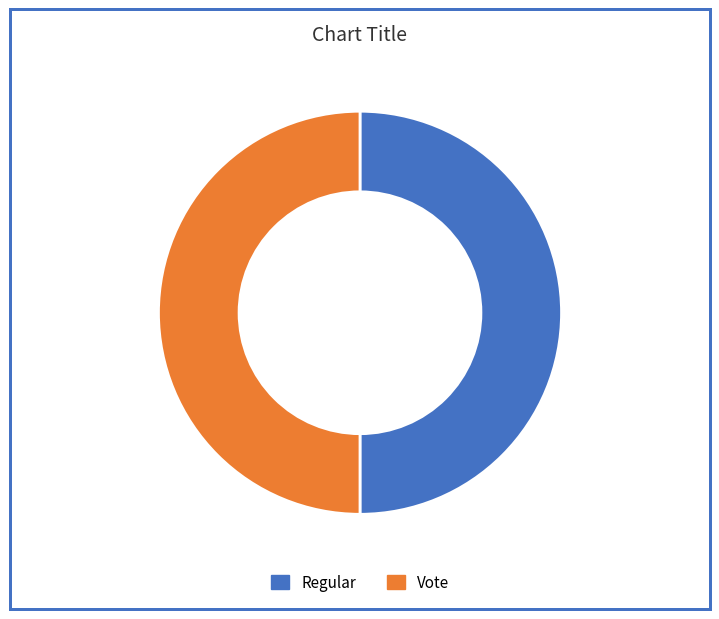

What is the ratio of the value at Vote to the value at Regular?

1.0